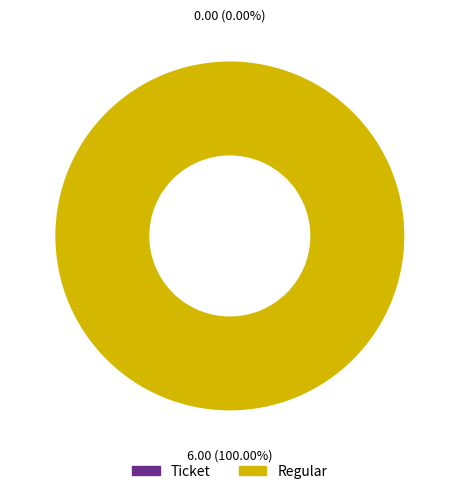

What is the largest slice in the pie chart?

Regular